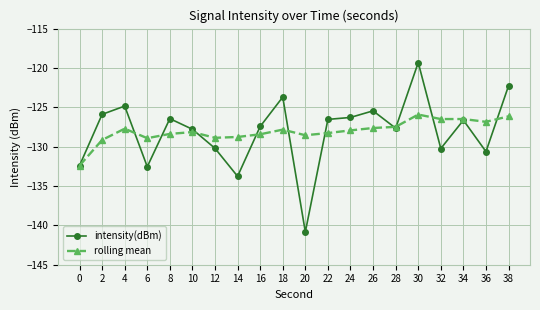

Does the chart display data point markers on the line(s)?

Yes